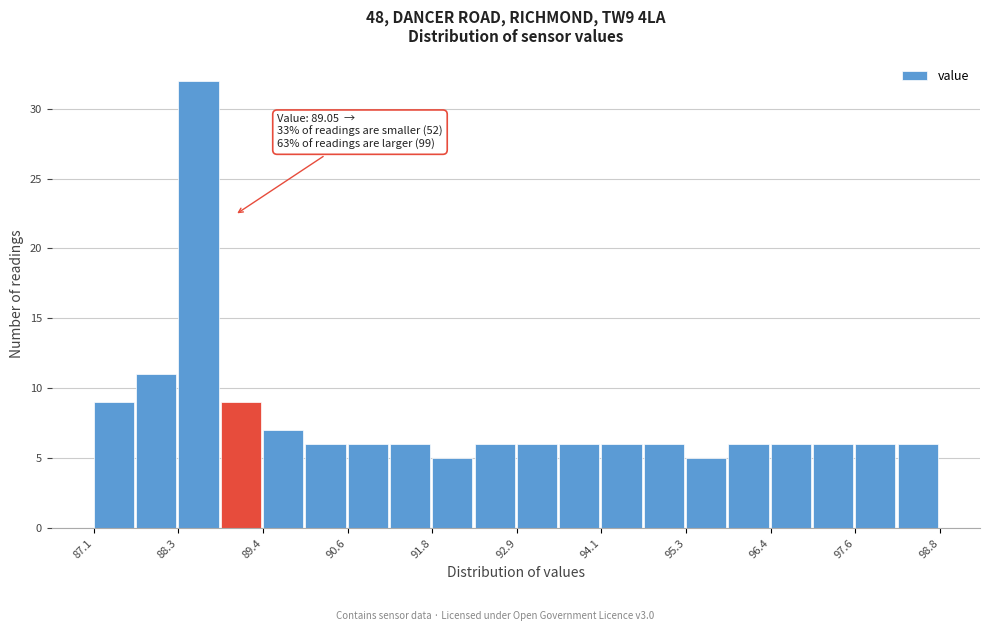

Around what value on the x-axis is the tallest bar? Give the approximate position of its centre, as read against the axis.

88.6